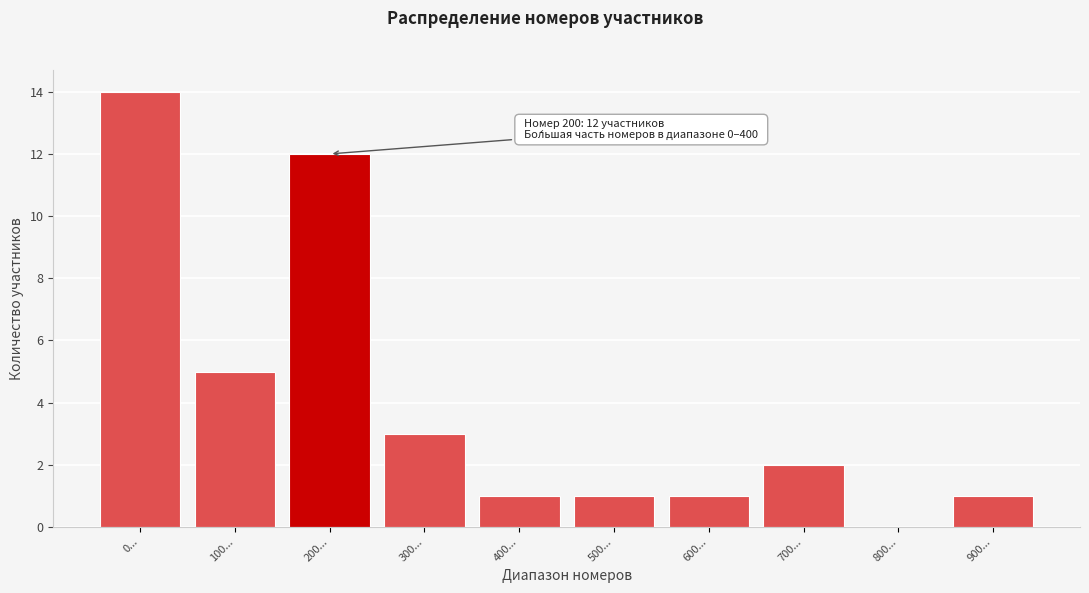

Reading left to right, list all the values displayed in this chart.

0...=14	100...=5	200...=12	300...=3	400...=1	500...=1	600...=1	700...=2	800...=0	900...=1